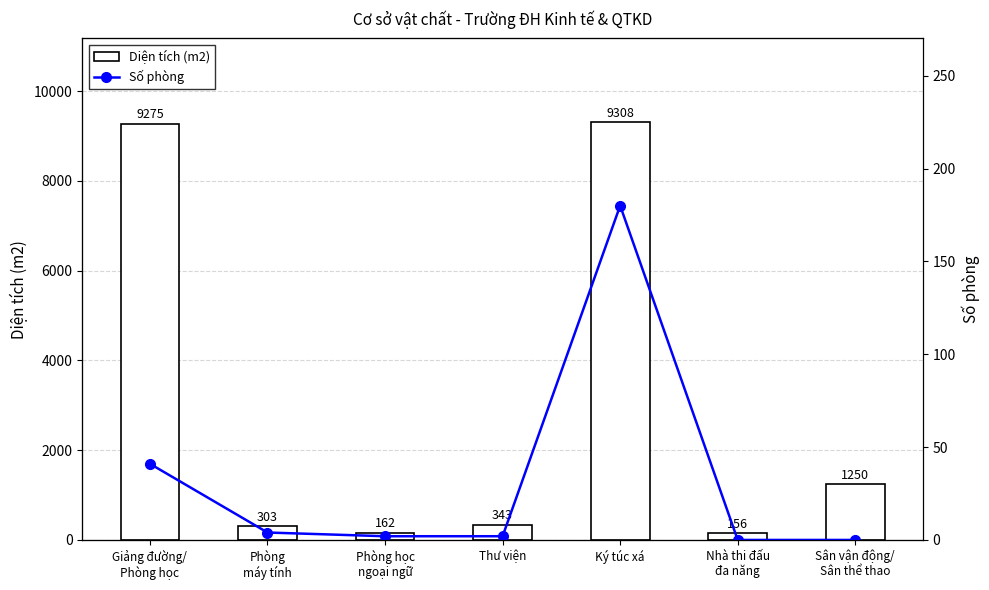

True or false: Số phòng has a value of 72 at Nhà thi đấu
đa năng.

False